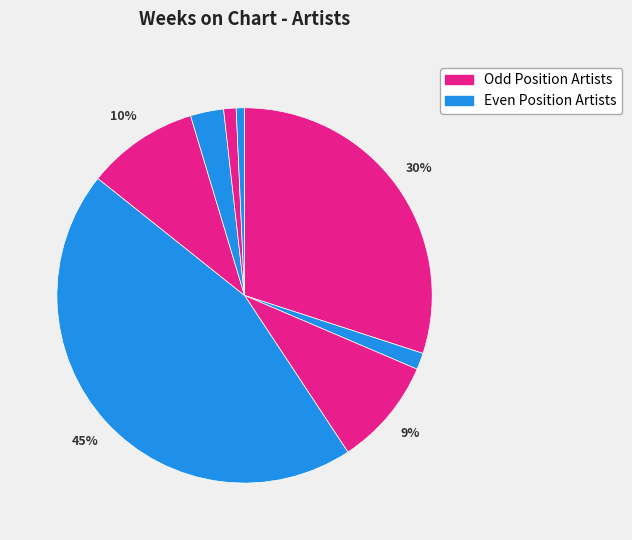

Count the number of slices in the pie.

8